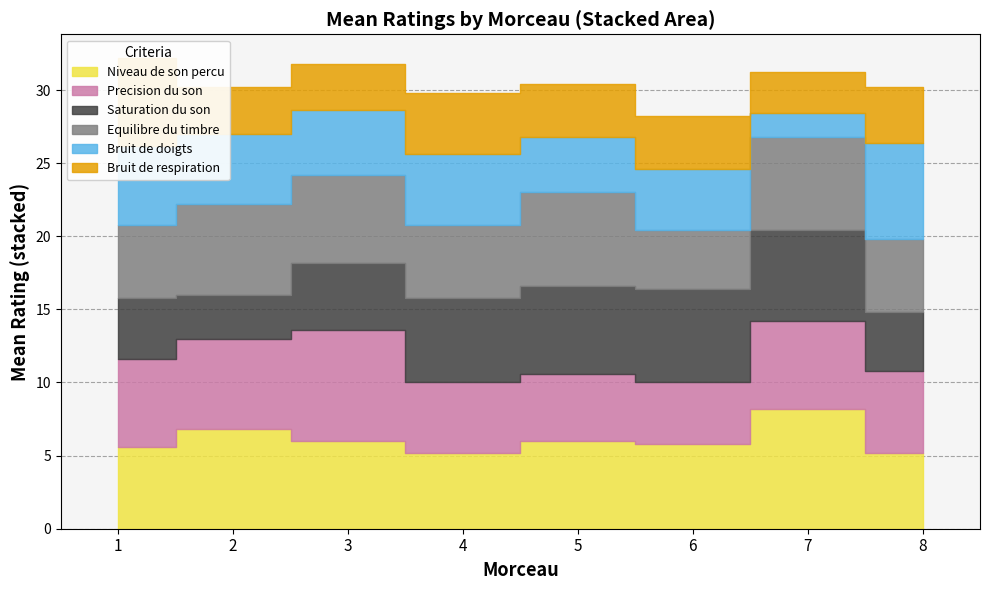

True or false: Bruit de respiration has a value of 5.2 at 8.

False